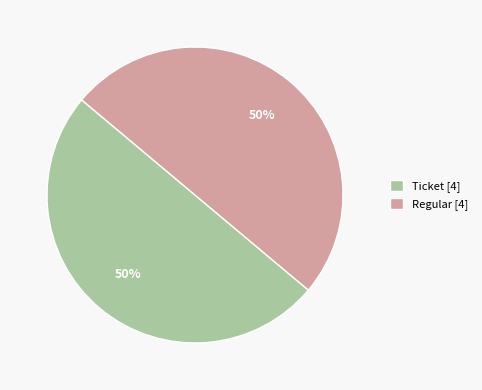

What percentage is the Ticket [4] slice, to the nearest percent?

50%